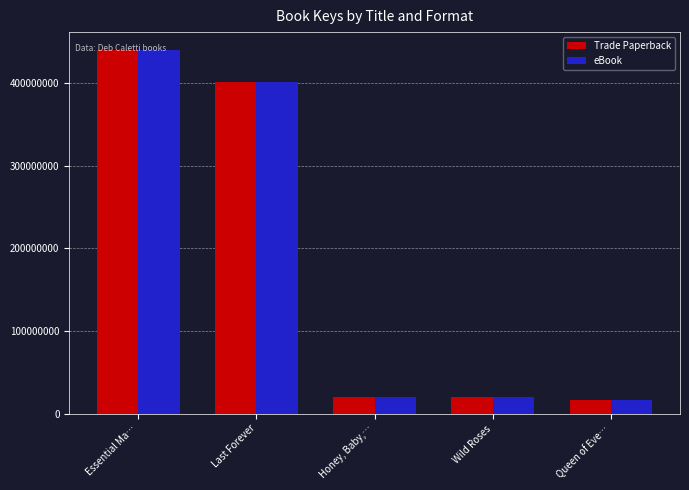

At which category does the chart reach its minimum across all series?

Queen of Eve…